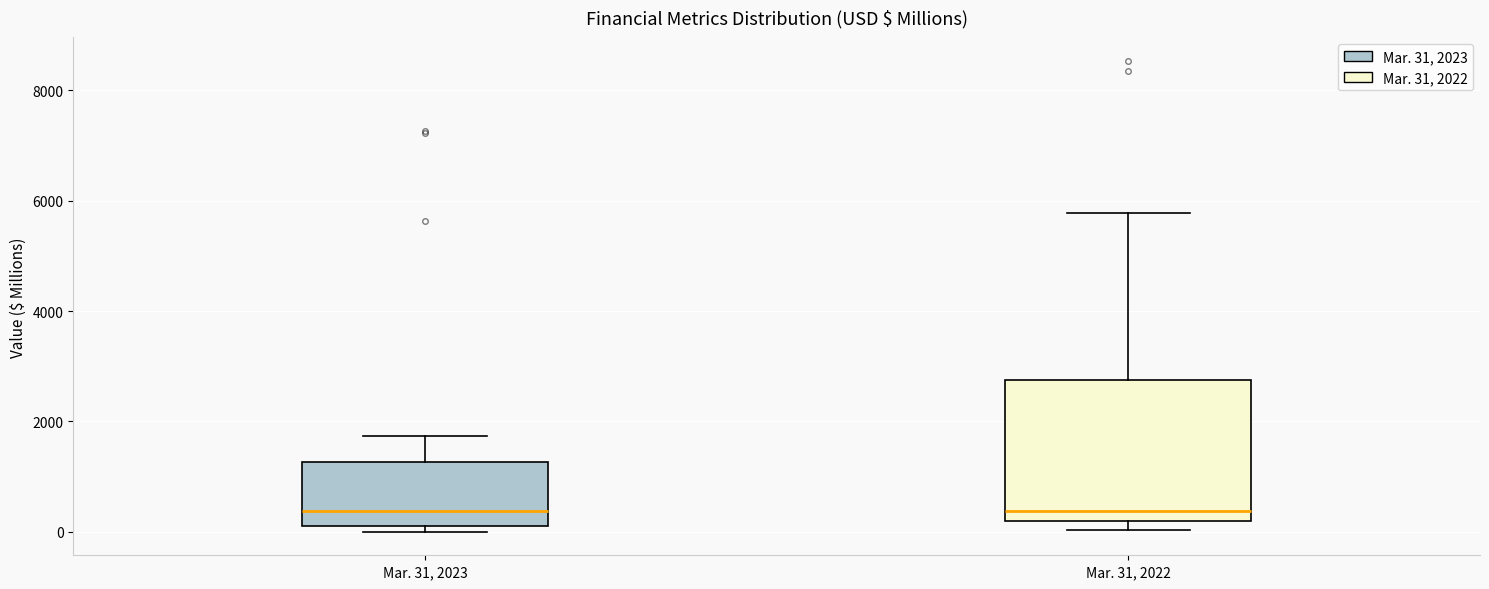

Reading left to right, read every box against the y-axis: the position of its median line, the range the box covers, and the ends of its whiskers. The values are not printed on the chart, so give them approximately, as read against the axis.

Mar. 31, 2023: median 400, box 200 to 1200, whiskers 0 to 1800
Mar. 31, 2022: median 400, box 200 to 2800, whiskers 0 to 5800